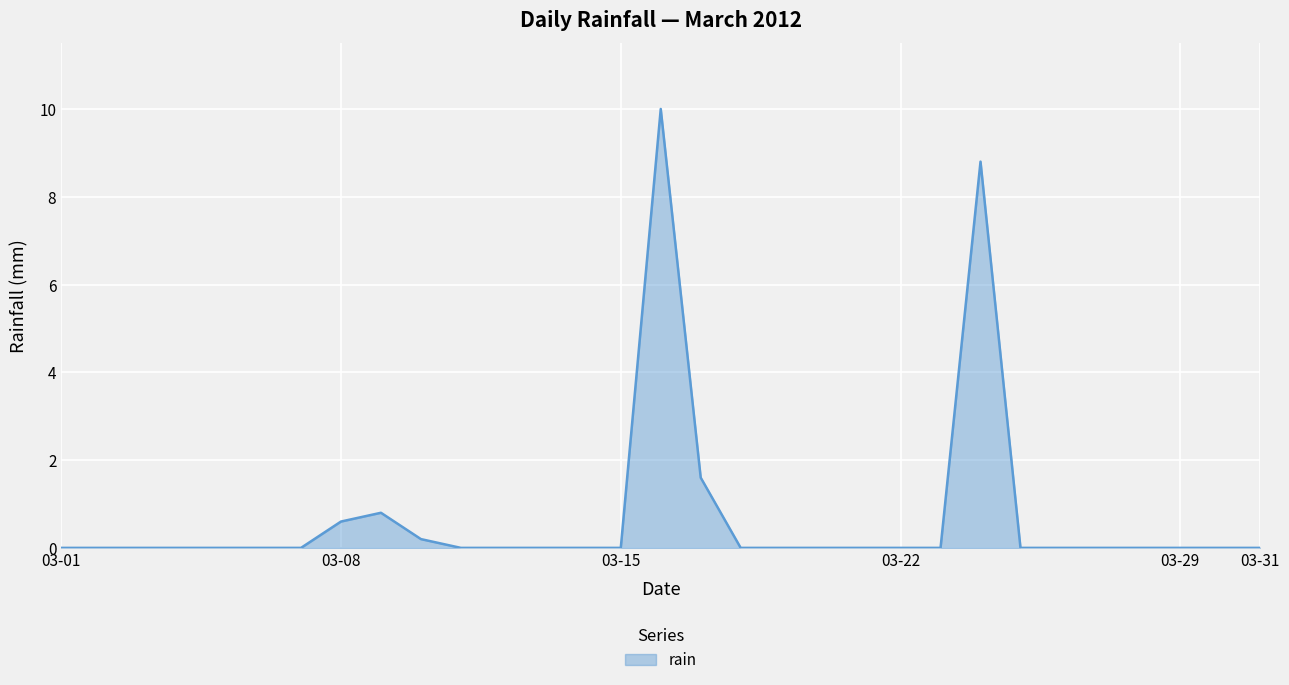

What is the maximum value shown in the chart?

10.0